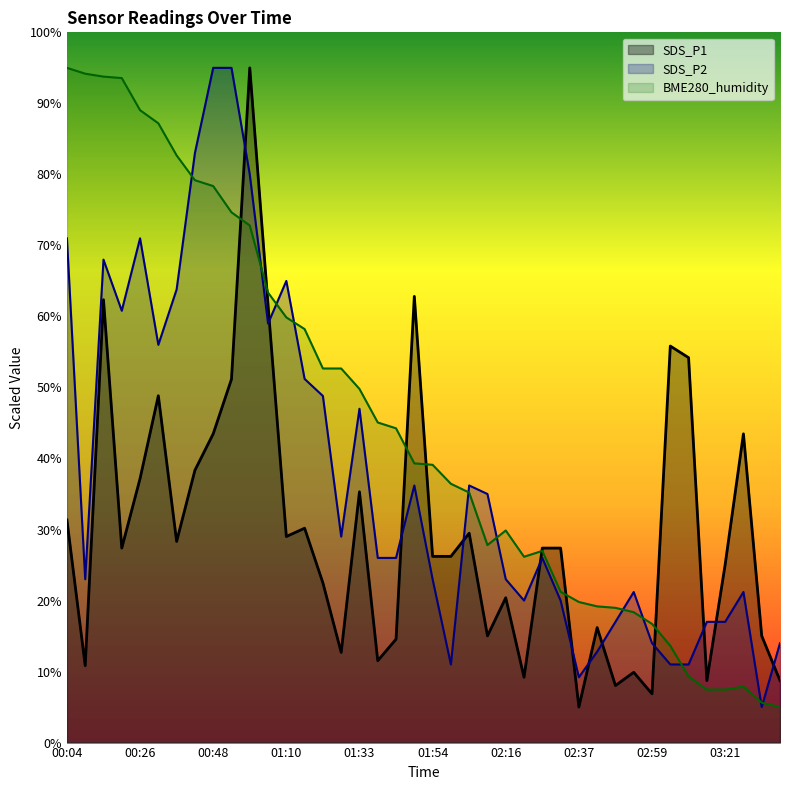

What is the minimum value shown in the chart?

5.0